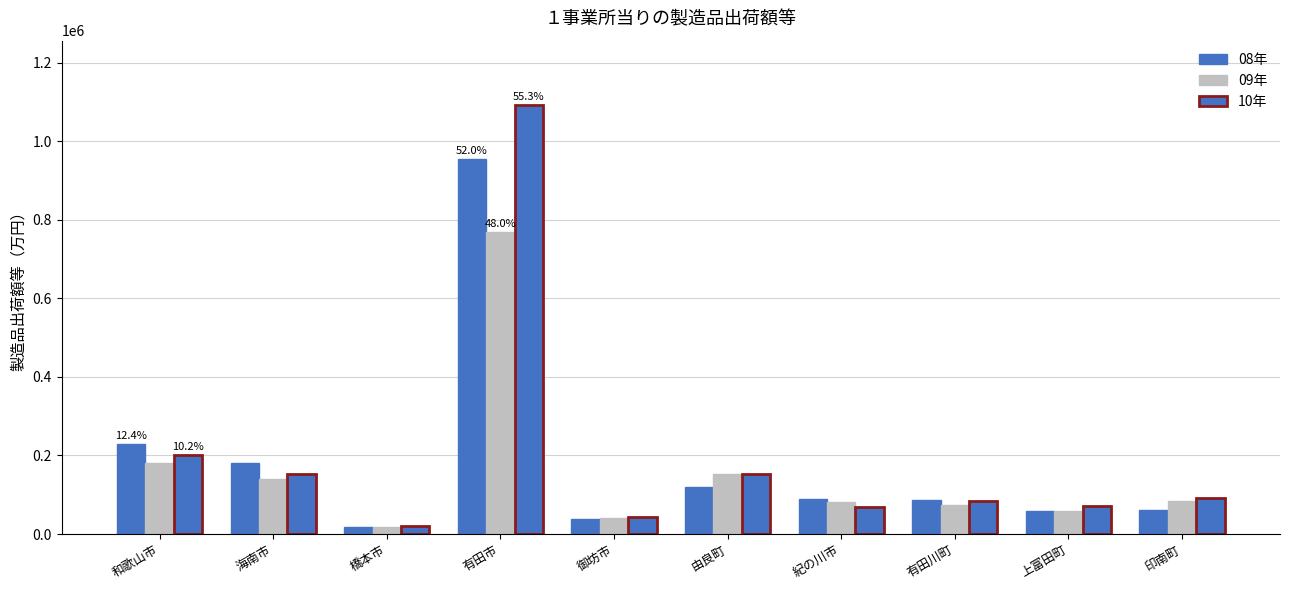

How many groups of bars are there?

10